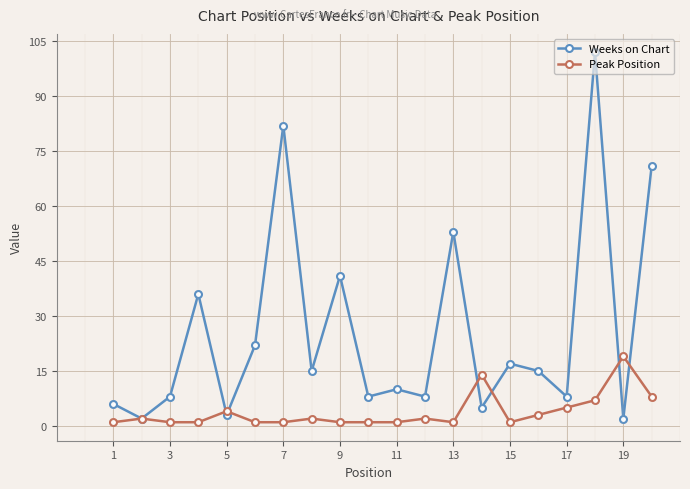

What is the greatest value displayed?

102